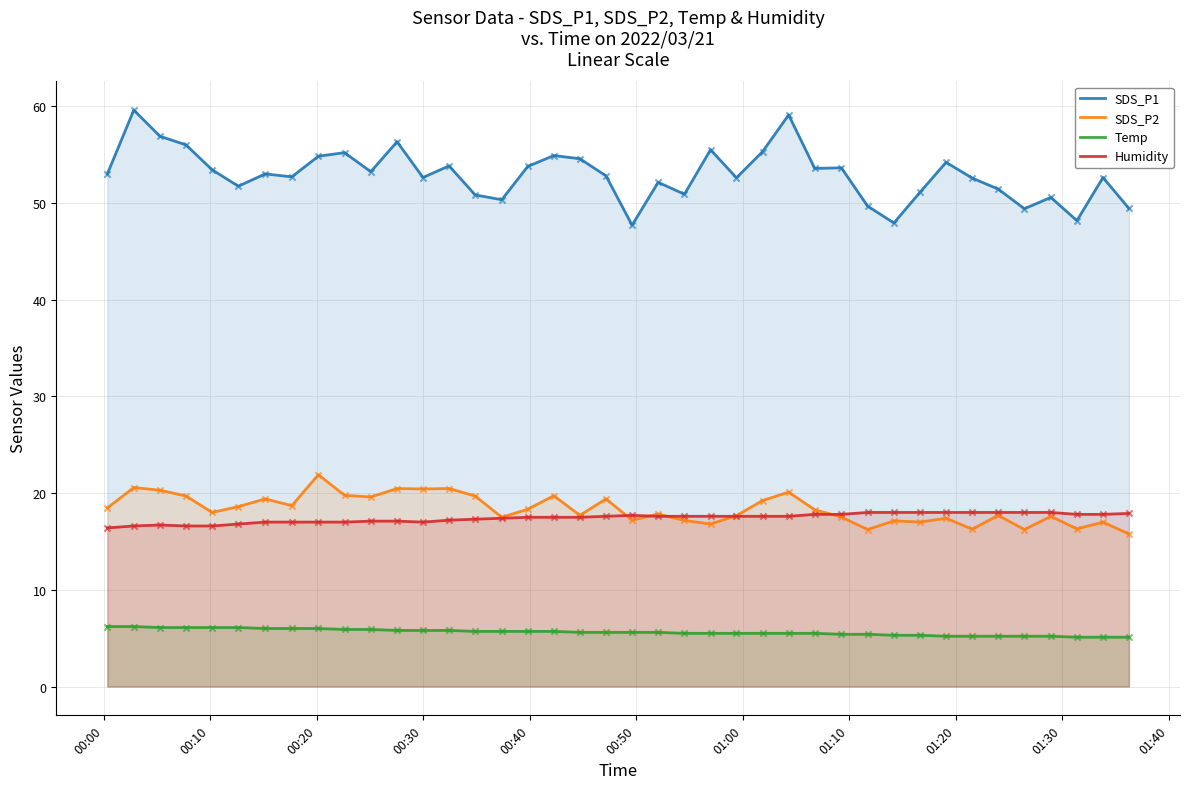

At how many categories does at least one series exceed 56?

4